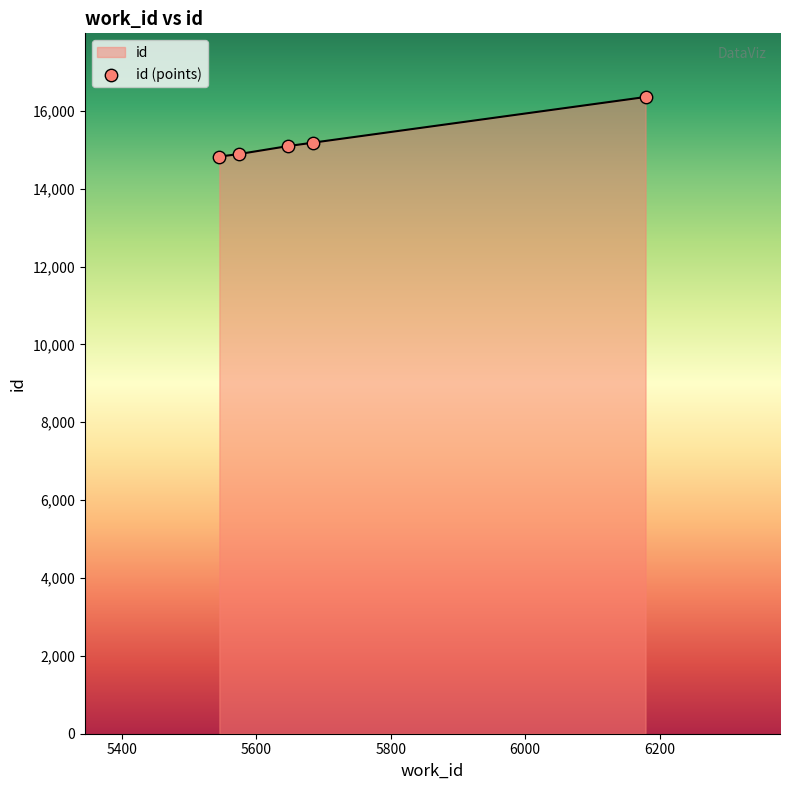

What is the average value?

15269